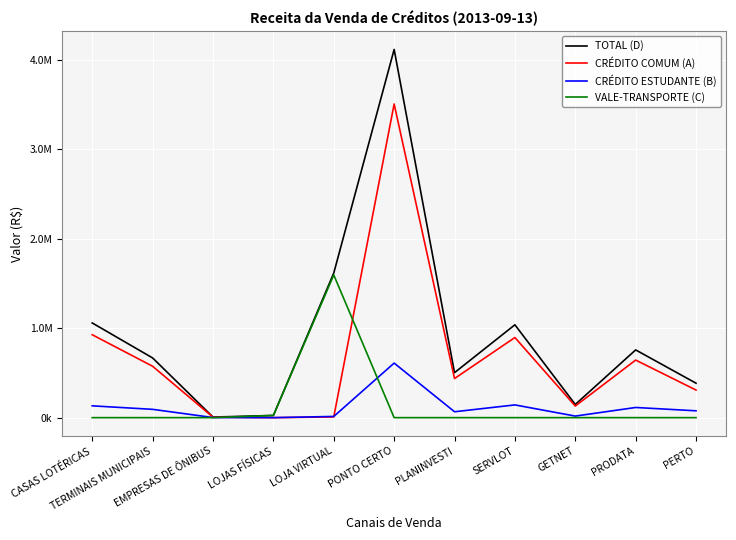

What are all the series names shown in the legend?

TOTAL (D), CRÉDITO COMUM (A), CRÉDITO ESTUDANTE (B), VALE-TRANSPORTE (C)